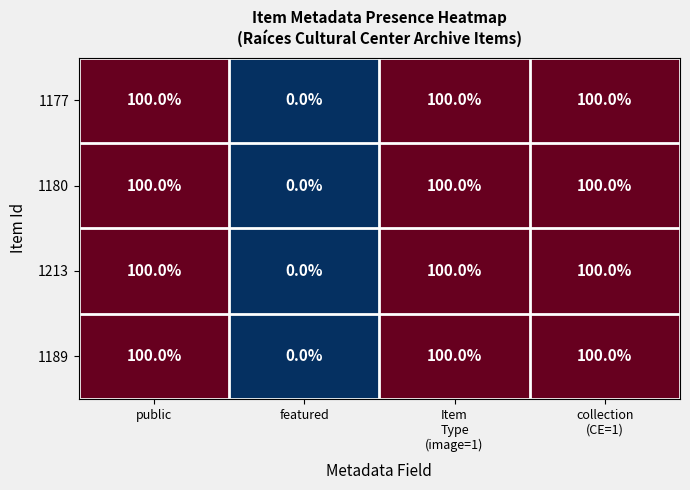

Reading left to right, list all the values displayed in this chart.

1177: 100	0	100	100
1180: 100	0	100	100
1213: 100	0	100	100
1189: 100	0	100	100